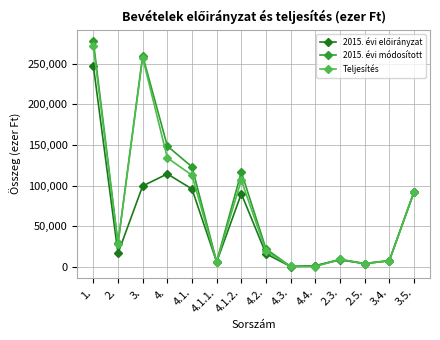

The value of Teljesítés at 4.1.2. is 74246. True or false?

False